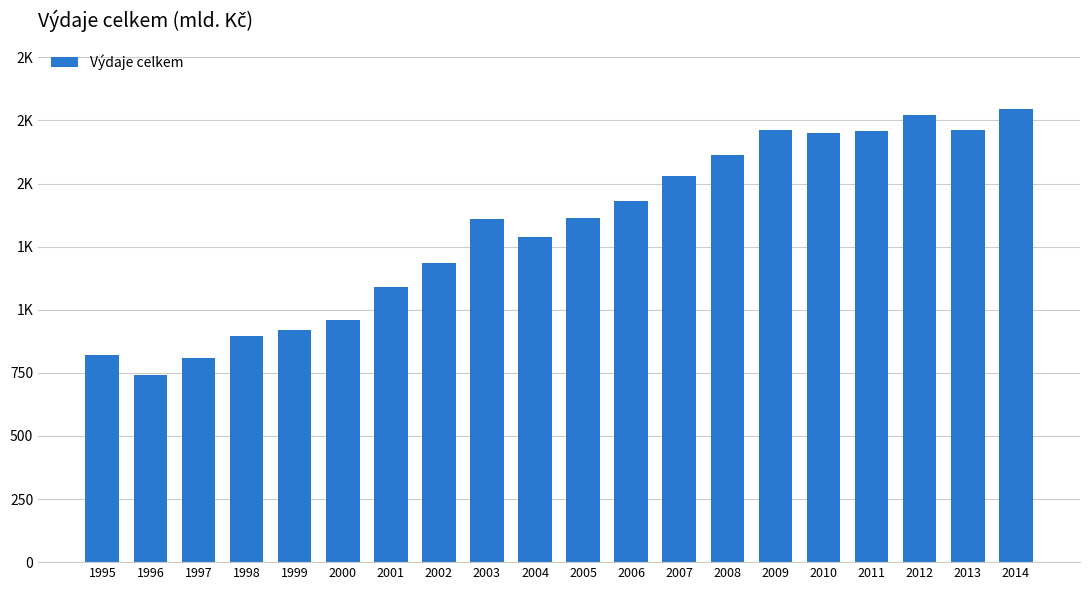

Is it true that the value at 1999 is 1510.3?

False